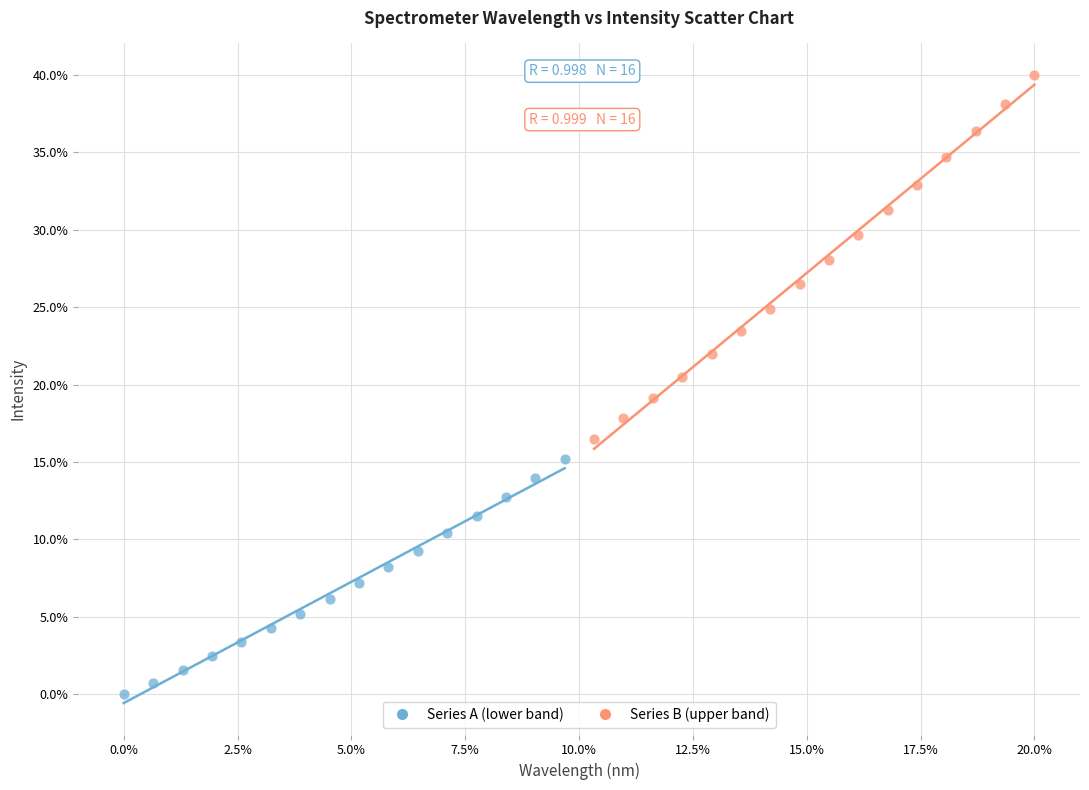

What are all the series names shown in the legend?

Series A (lower band), Series B (upper band)